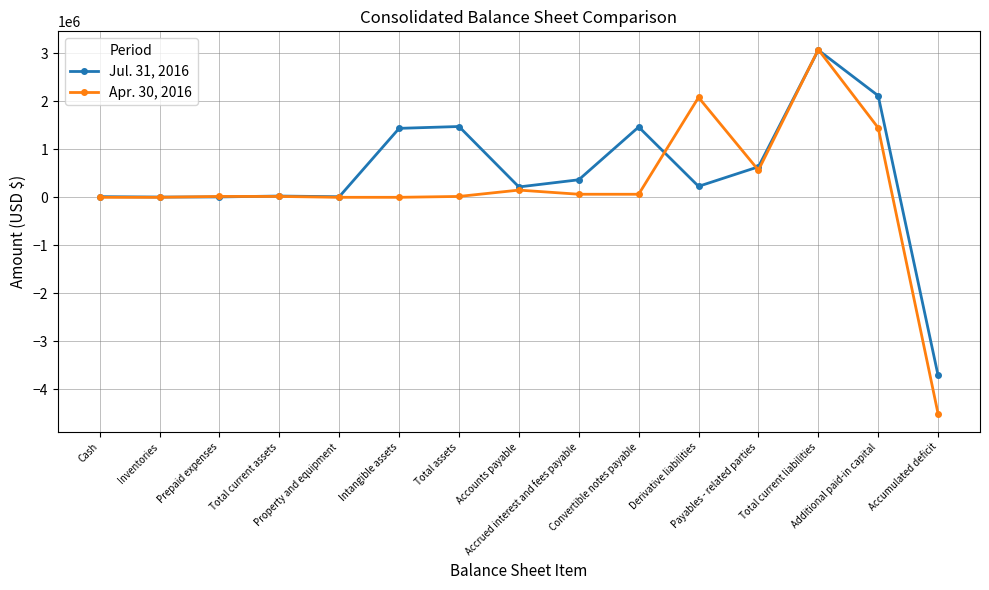

What is the value of the Jul. 31, 2016 point at the 11th from the left?

228825